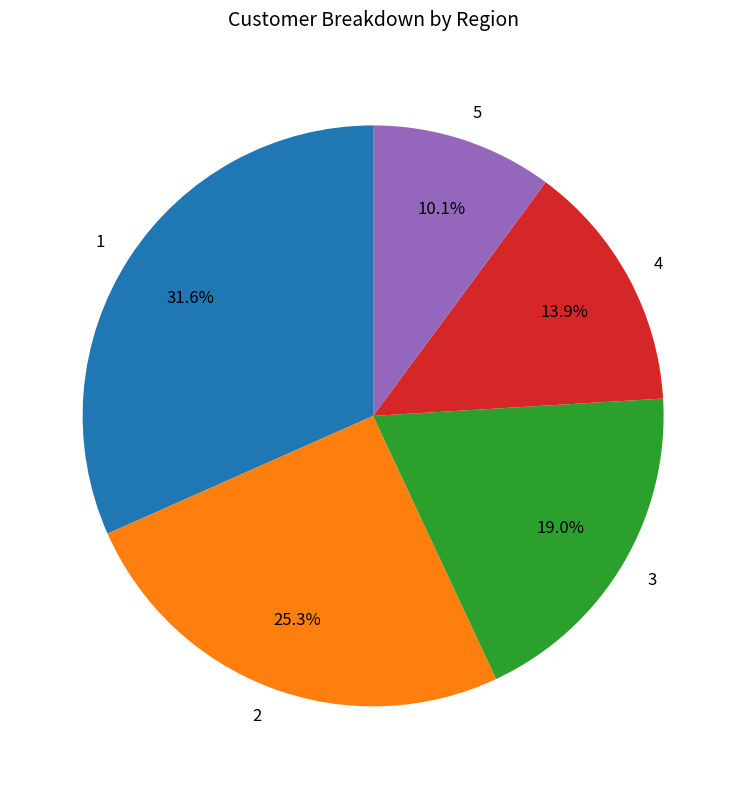

What is the total percentage of 5 and 2?

35.4%